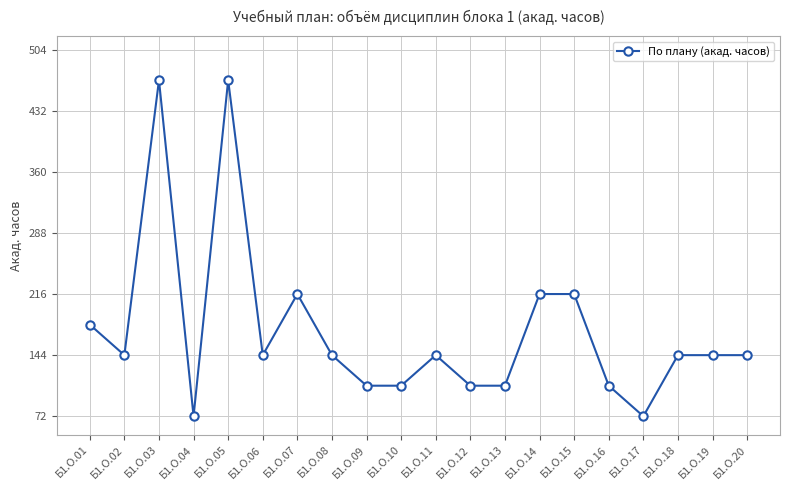

Is it true that the value at Б1.О.06 is 144?

True